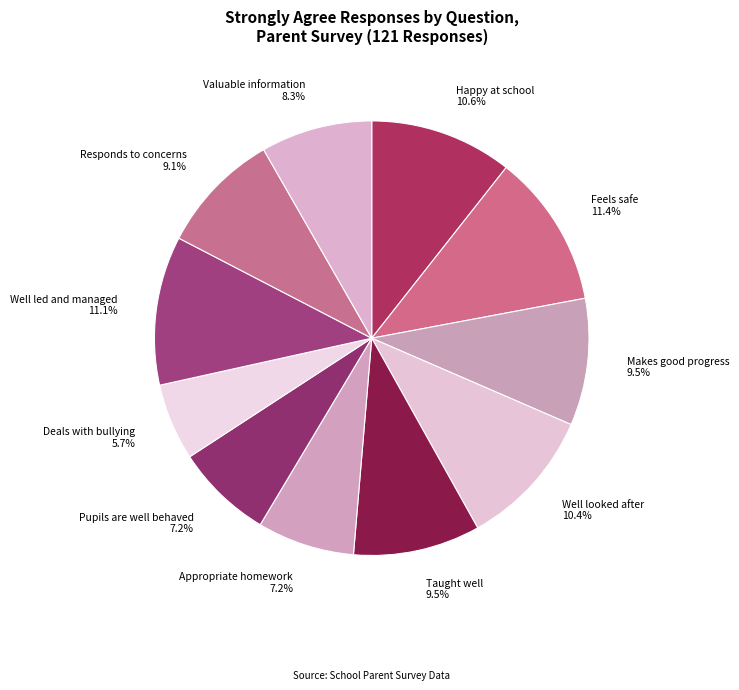

To the nearest percent, what is the difference between the Valuable information and Well led and managed slice percentages?

3%